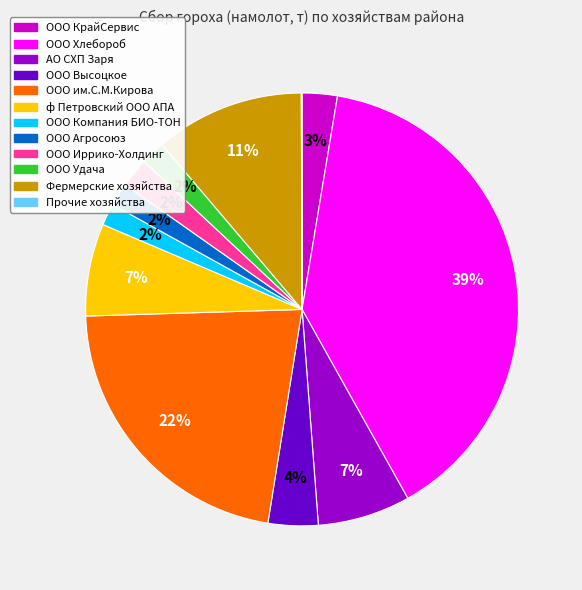

Is it true that ф Петровский ООО АПА is 7% of the pie?

True